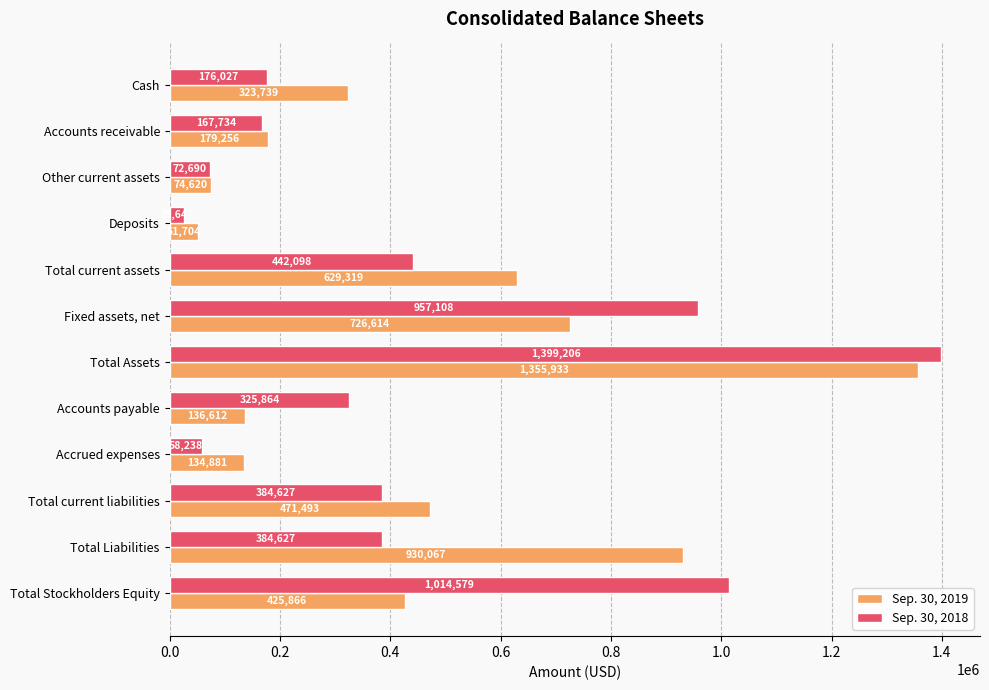

The Sep. 30, 2019 series shows 930067 at Total Liabilities. True or false?

True